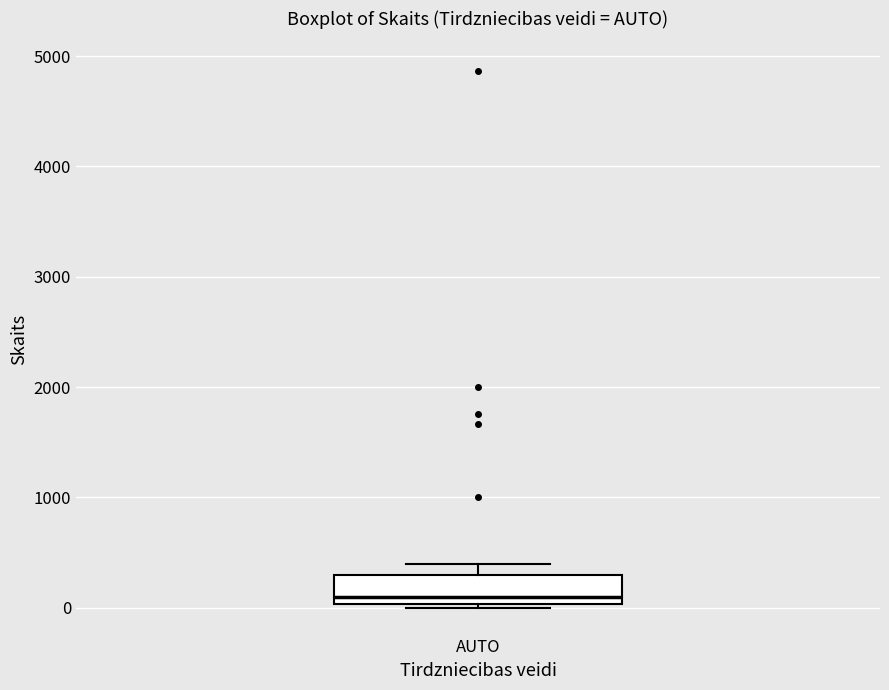

Transcribe this box plot: give where the median line is, the range the box spans, and where the two whiskers end, as read against the y-axis. The values are not printed on the chart, so give them approximately, as read against the axis.

median 100, box 0 to 300, whiskers 0 (just below the box's lower edge) to 400